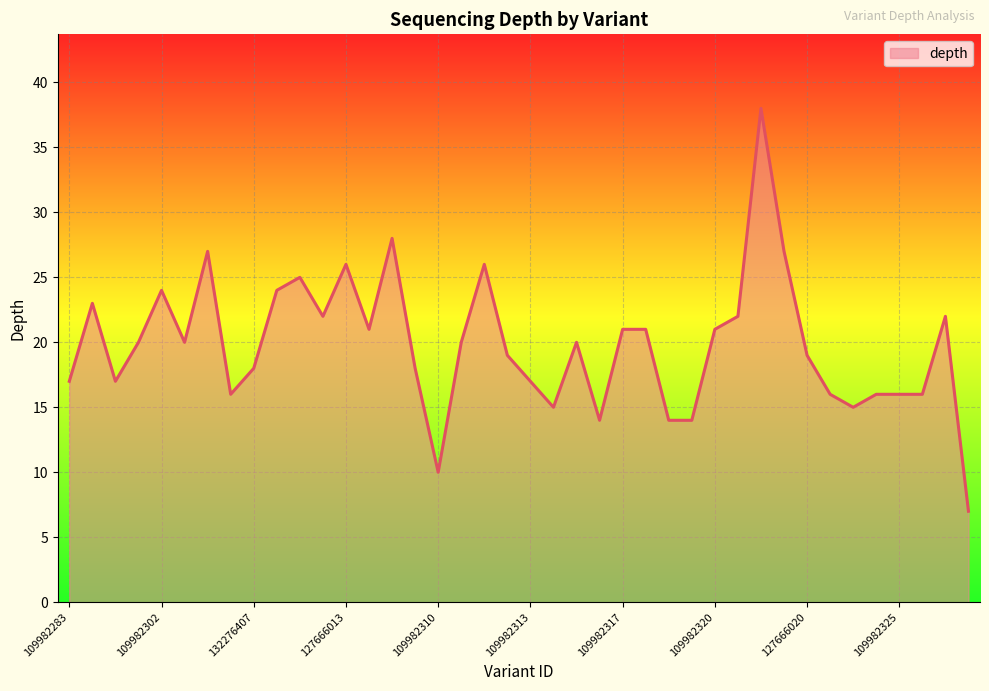

What is the maximum value shown in the chart?

38